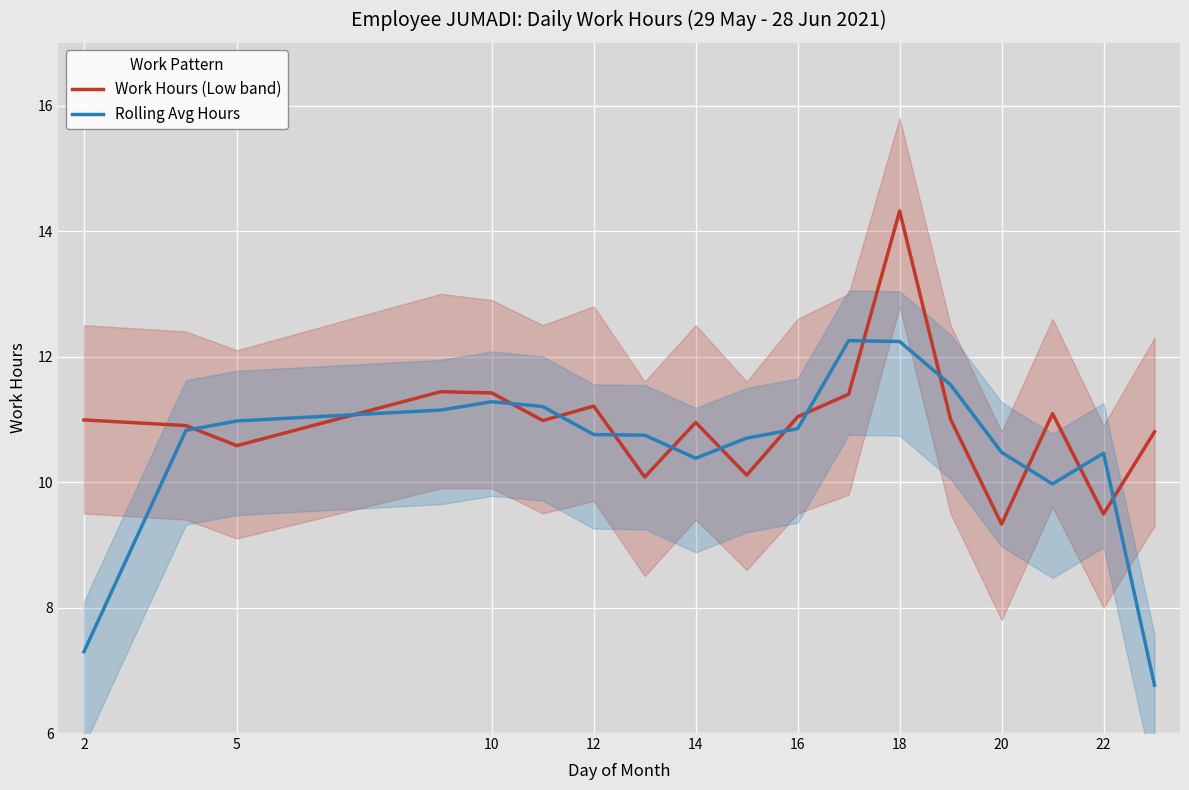

What is the average value of the Work Hours (Low band) series?

11.0